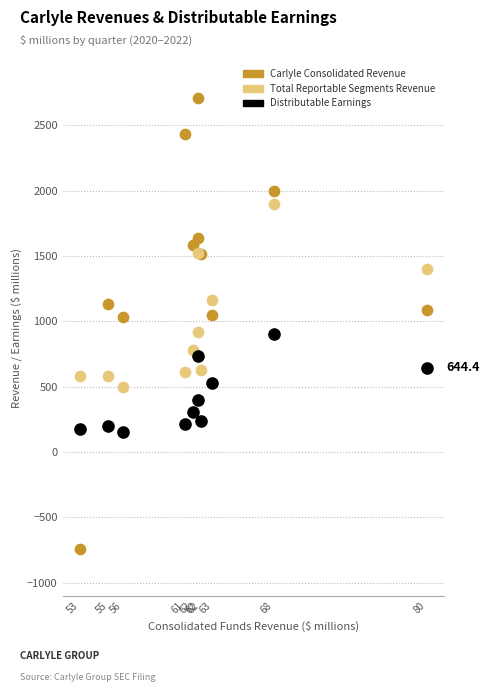

Which series reaches the maximum Y coordinate?

Carlyle Consolidated Revenue